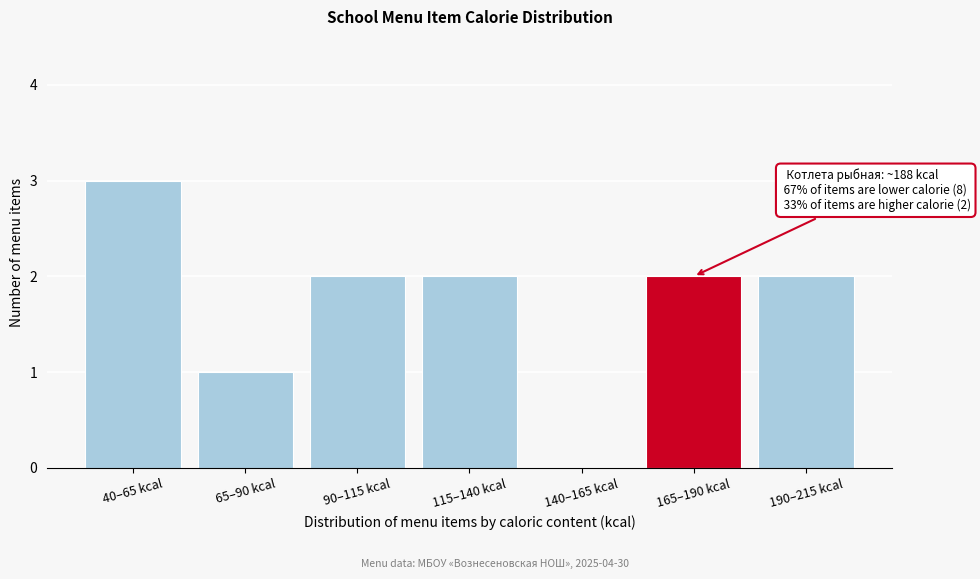

Reading right to left, what are all the values shown in this chart?

190–215 kcal=2	165–190 kcal=2	140–165 kcal=0	115–140 kcal=2	90–115 kcal=2	65–90 kcal=1	40–65 kcal=3